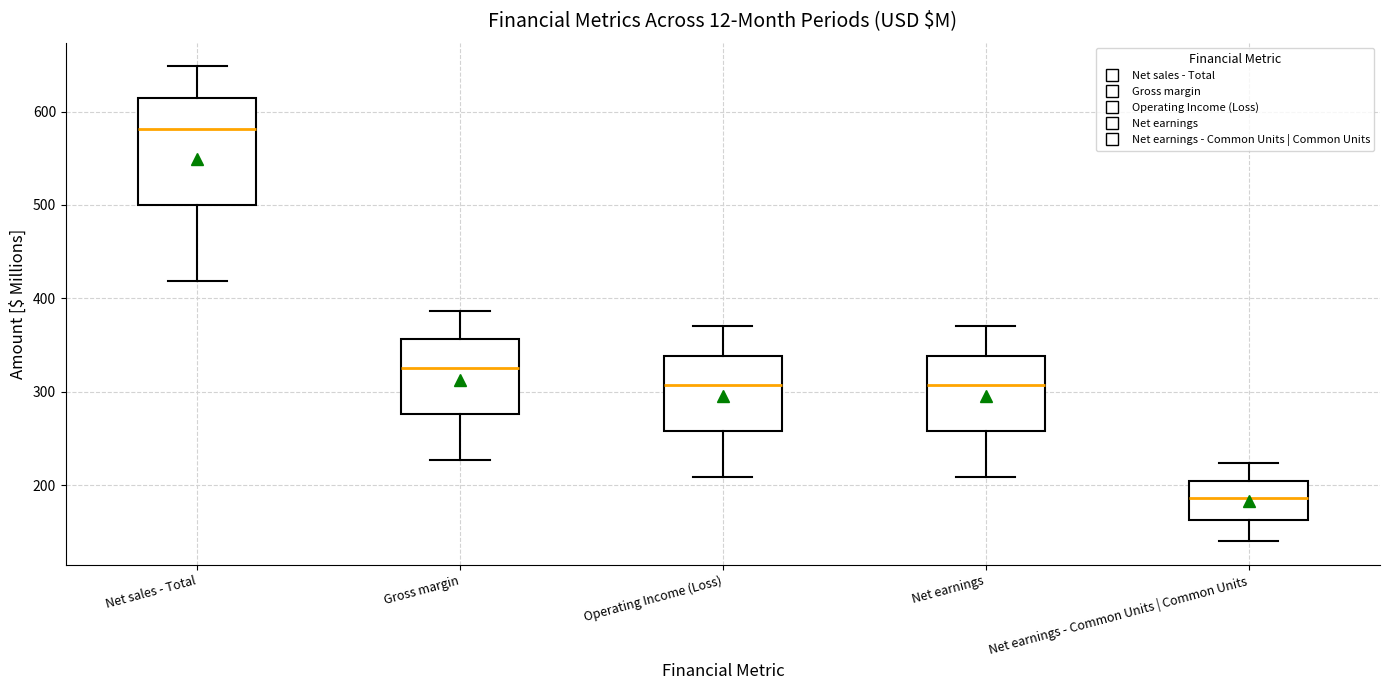

Reading left to right, transcribe this box plot: for each box, give where its median line is, the range the box spans, and where its two whiskers end, as read against the y-axis. The values are not printed on the chart, so give them approximately, as read against the axis.

Net sales - Total: median 580, box 500 to 620, whiskers 420 to 650
Gross margin: median 330, box 280 to 360, whiskers 230 to 390
Operating Income (Loss): median 310, box 260 to 340, whiskers 210 to 370
Net earnings: median 310, box 260 to 340, whiskers 210 to 370
Net earnings - Common Units | Common Units: median 190, box 160 to 200, whiskers 140 to 220